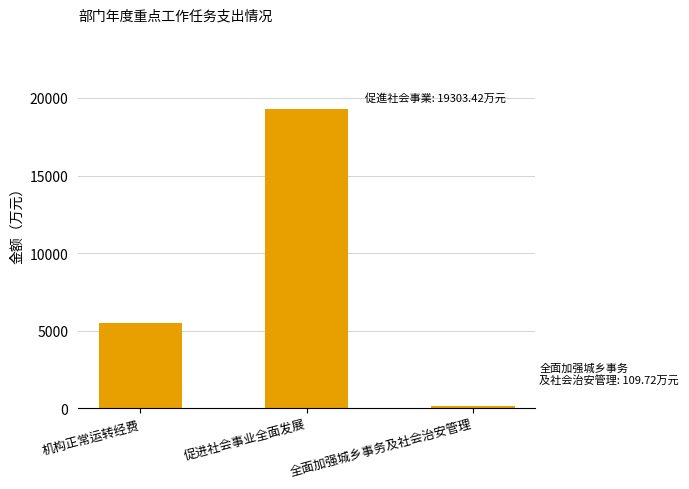

What is the smallest value displayed?

109.7